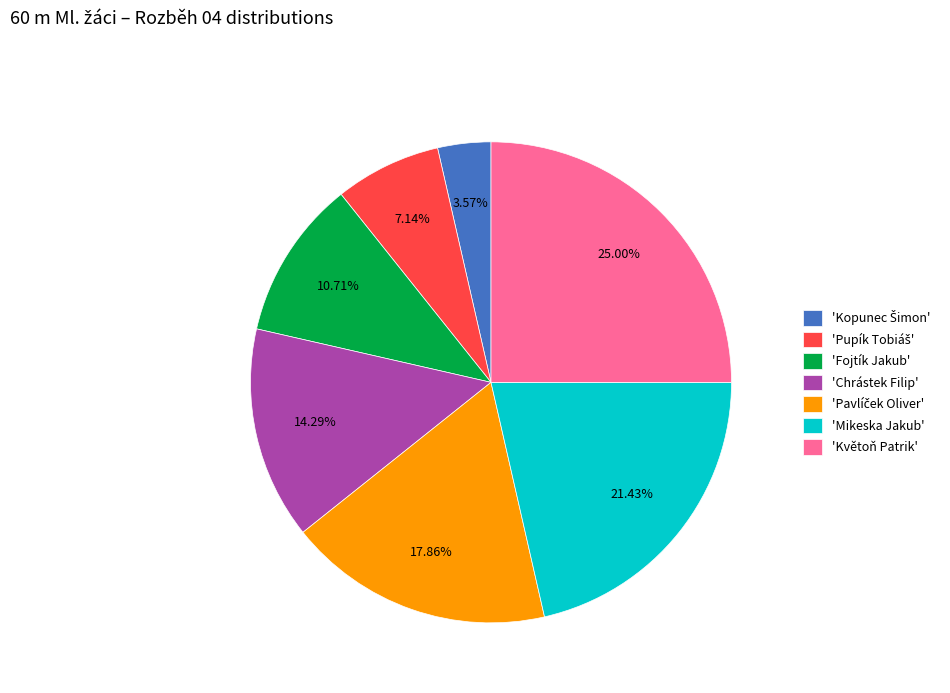

Is there a majority slice in this chart?

No